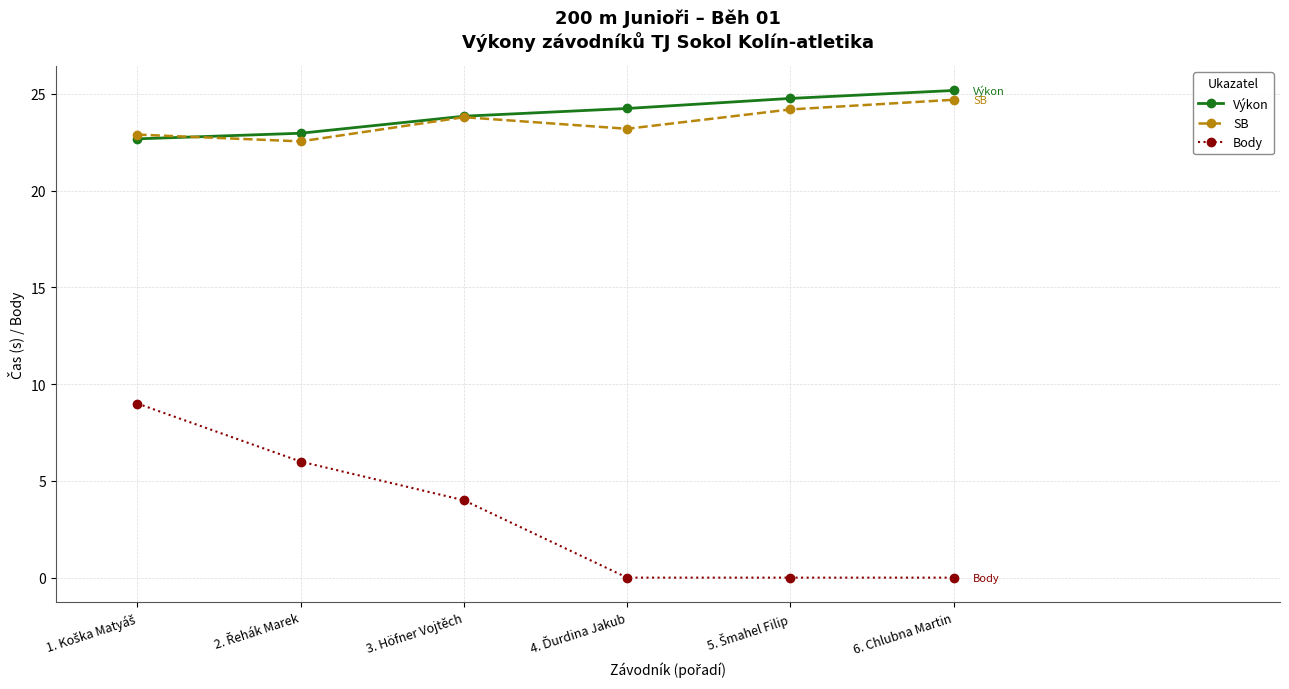

True or false: SB and Body cross at least once.

False